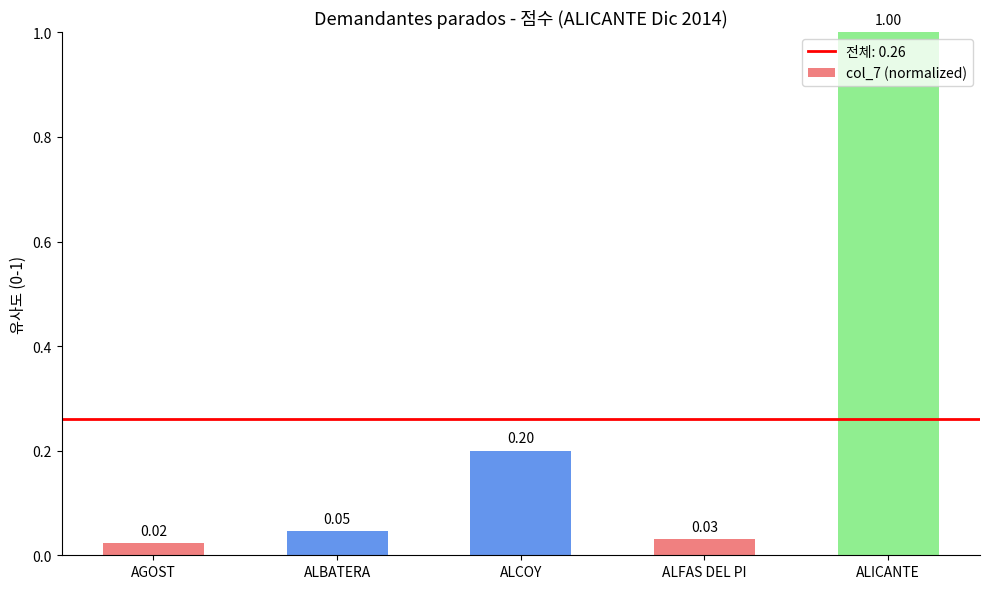

Between AGOST and ALICANTE, which is larger?

ALICANTE